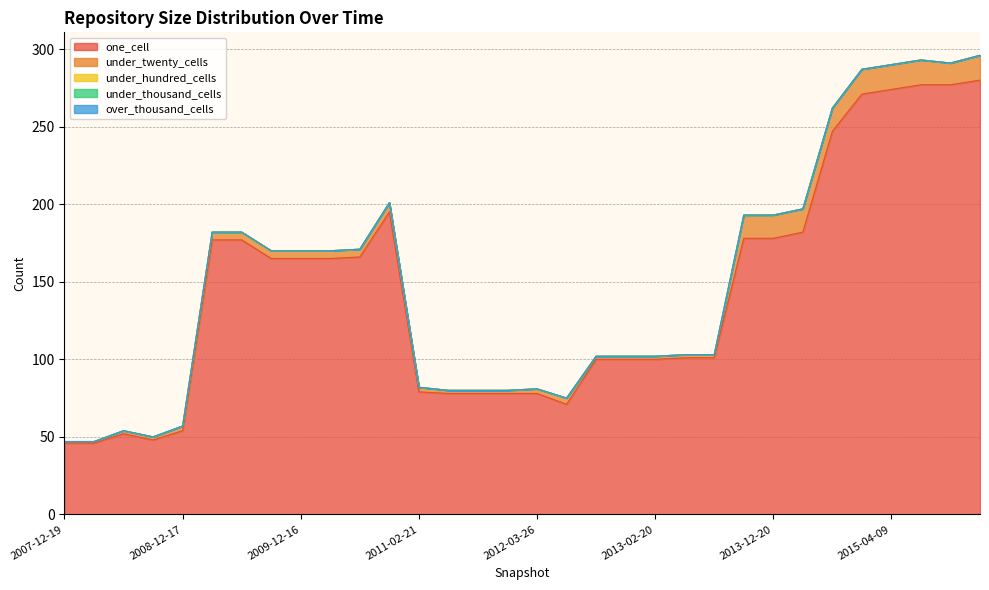

At which category is the sum across all series the highest?

2016-01-04